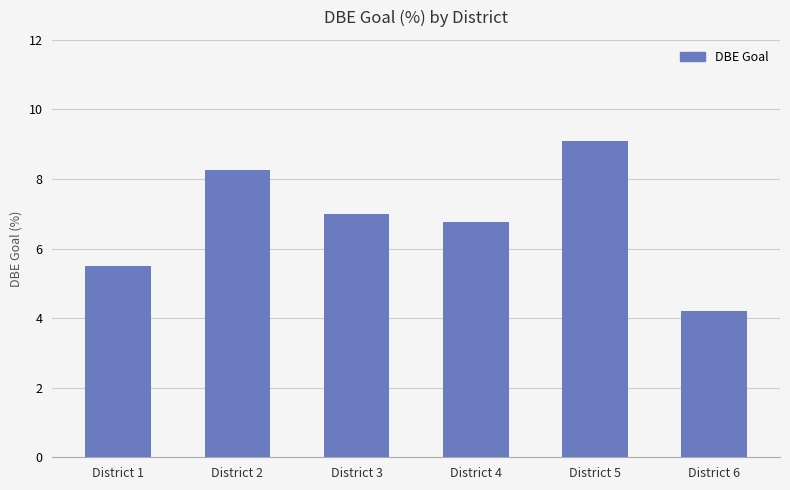

The chart shows a value of 5.5 at District 1. True or false?

True